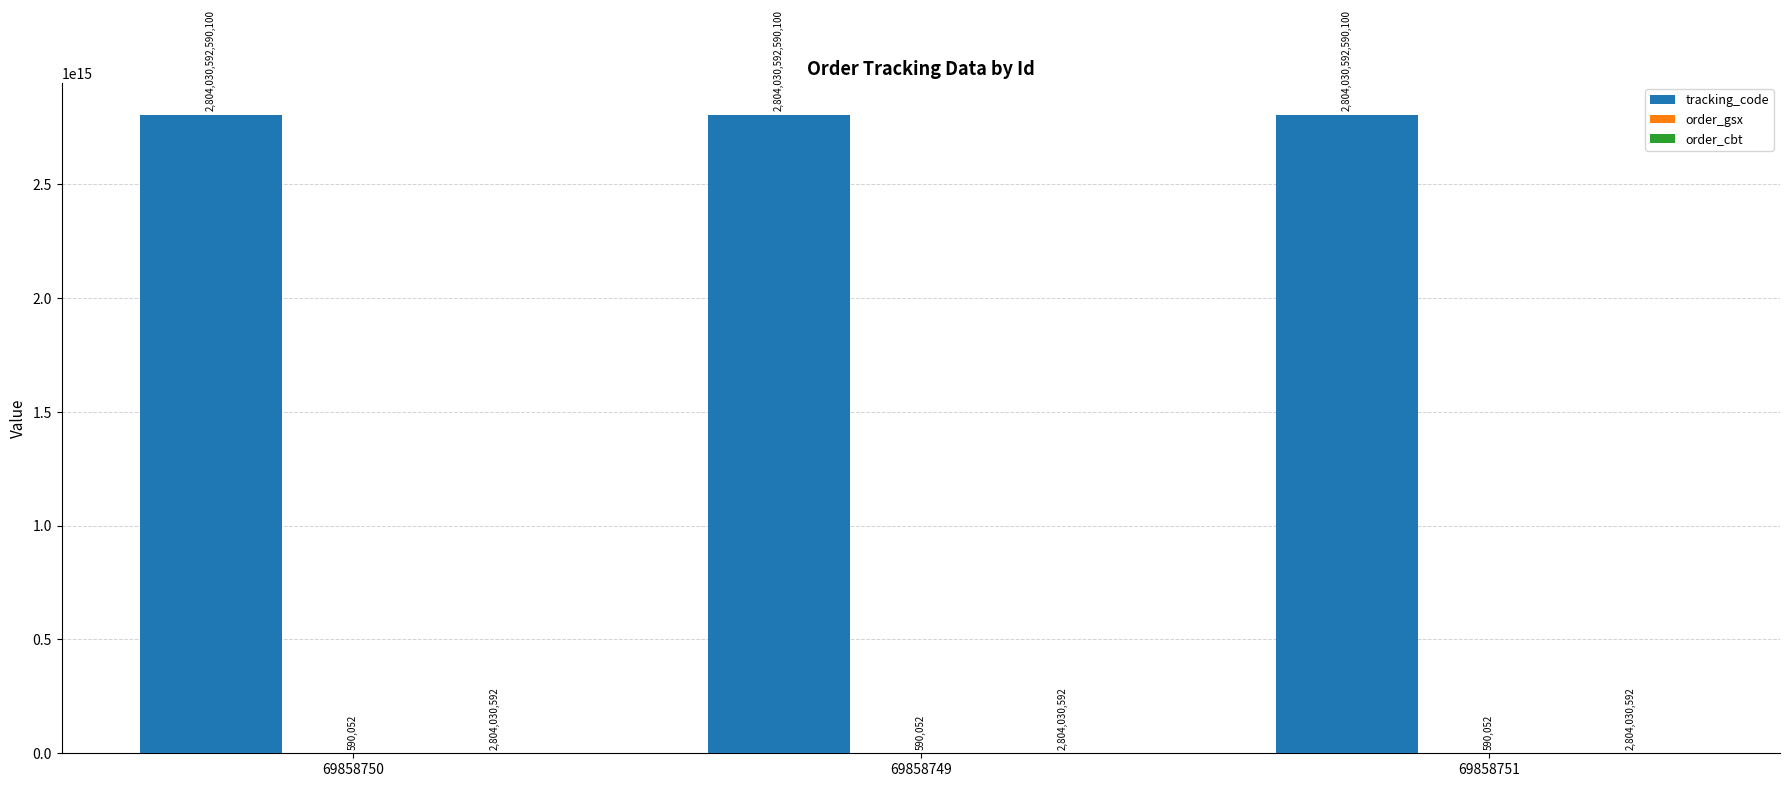

How many groups of bars are there?

3